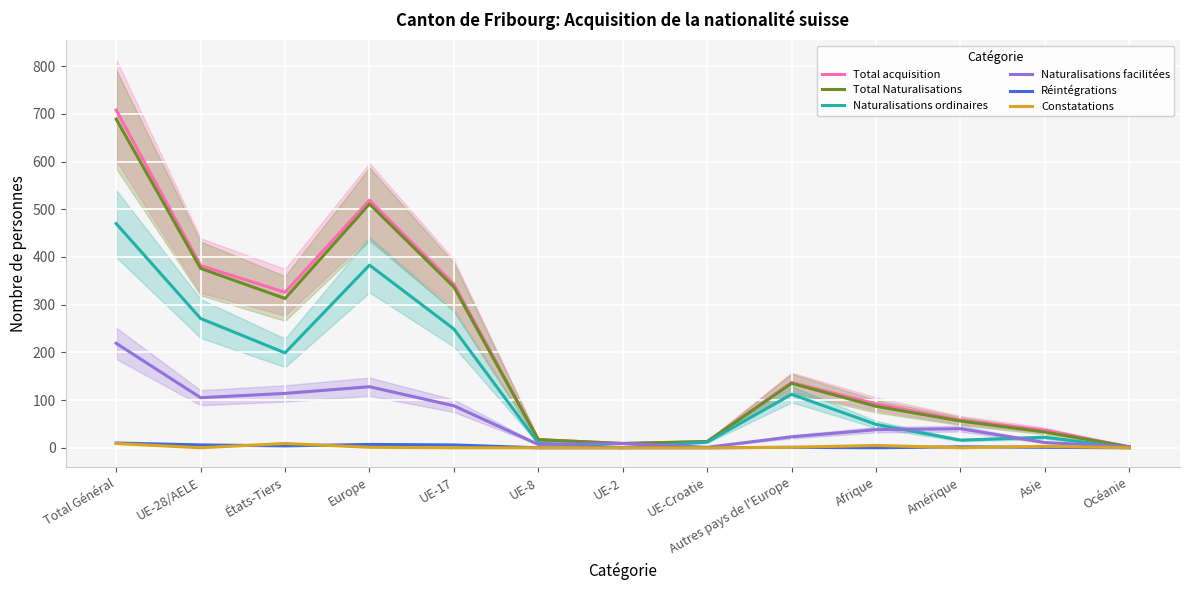

What are all the series names shown in the legend?

Total acquisition, Total Naturalisations, Naturalisations ordinaires, Naturalisations facilitées, Réintégrations, Constatations